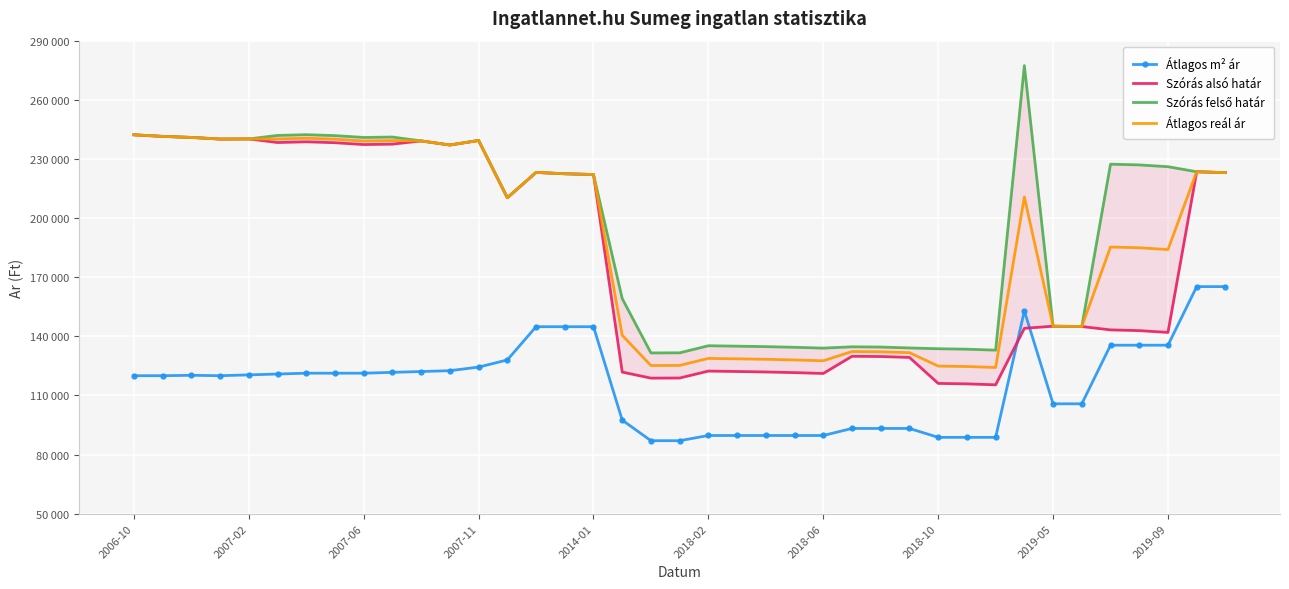

Between 31 and 12, which is larger?

31